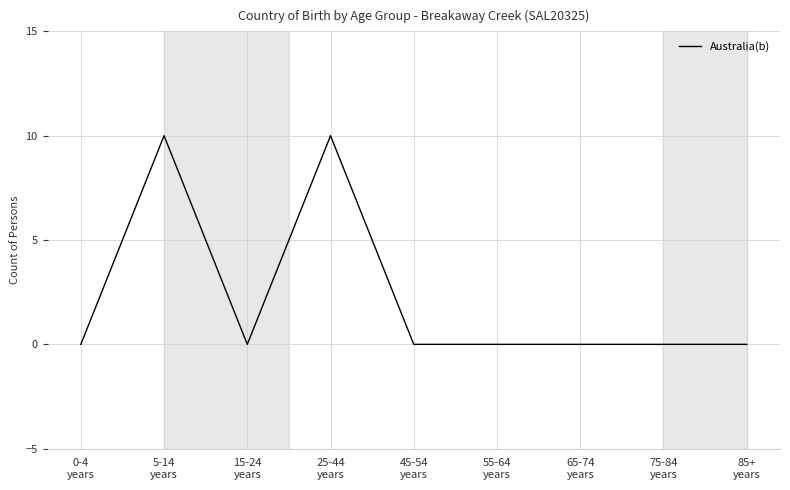

What is the sum of all values?

20